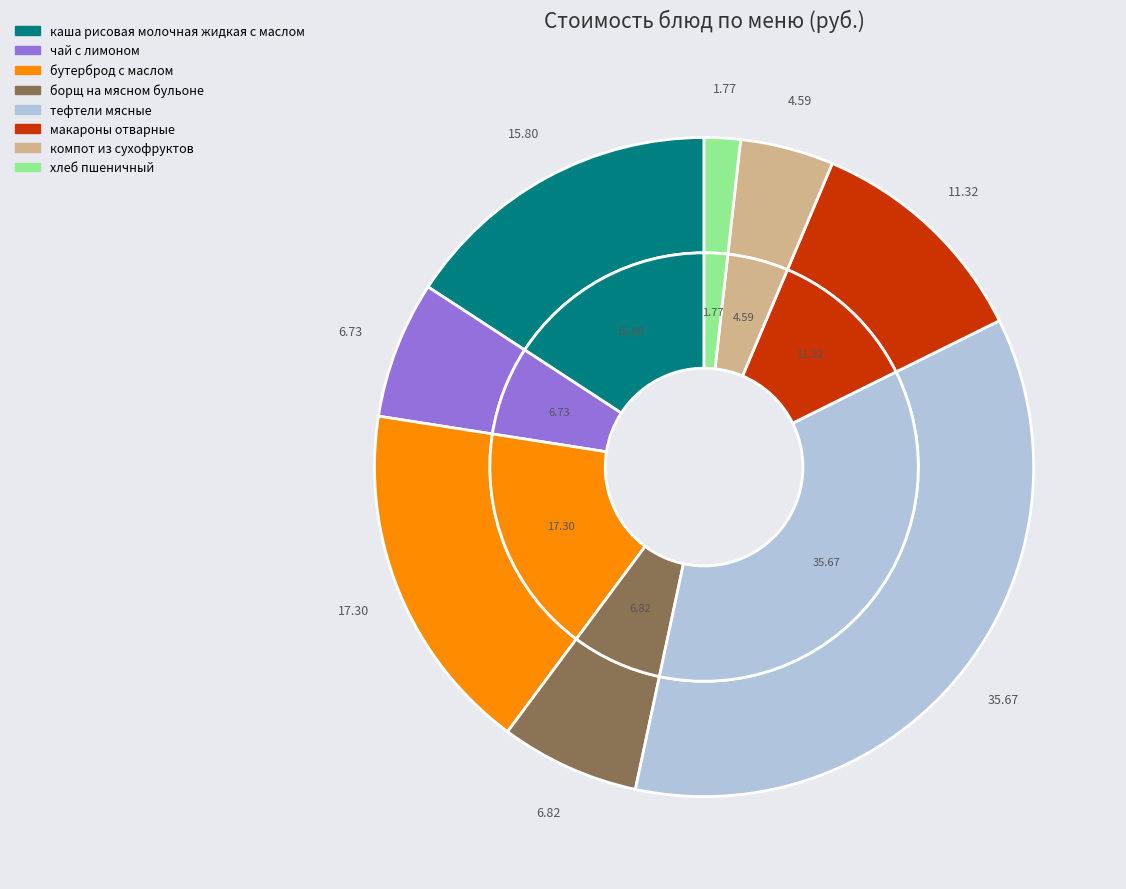

What percentage do хлеб пшеничный and бутерброд с маслом together represent?

19.1%